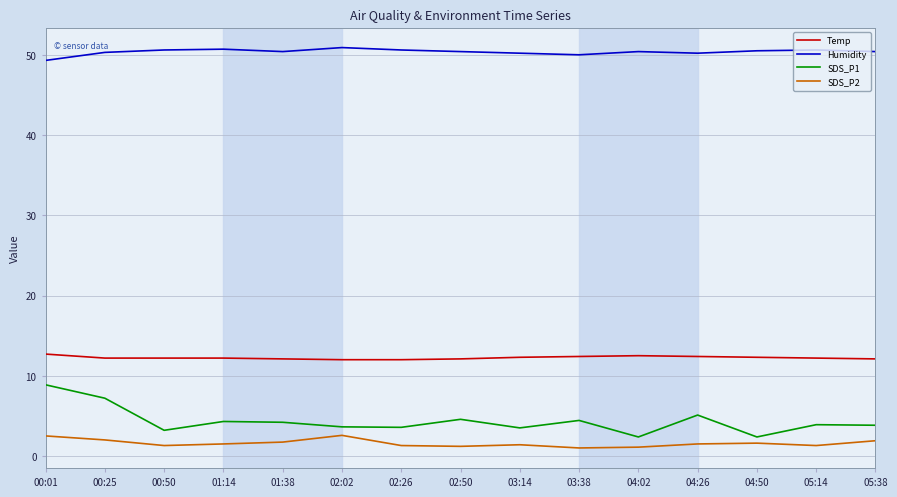

True or false: SDS_P2 and Humidity cross at least once.

False